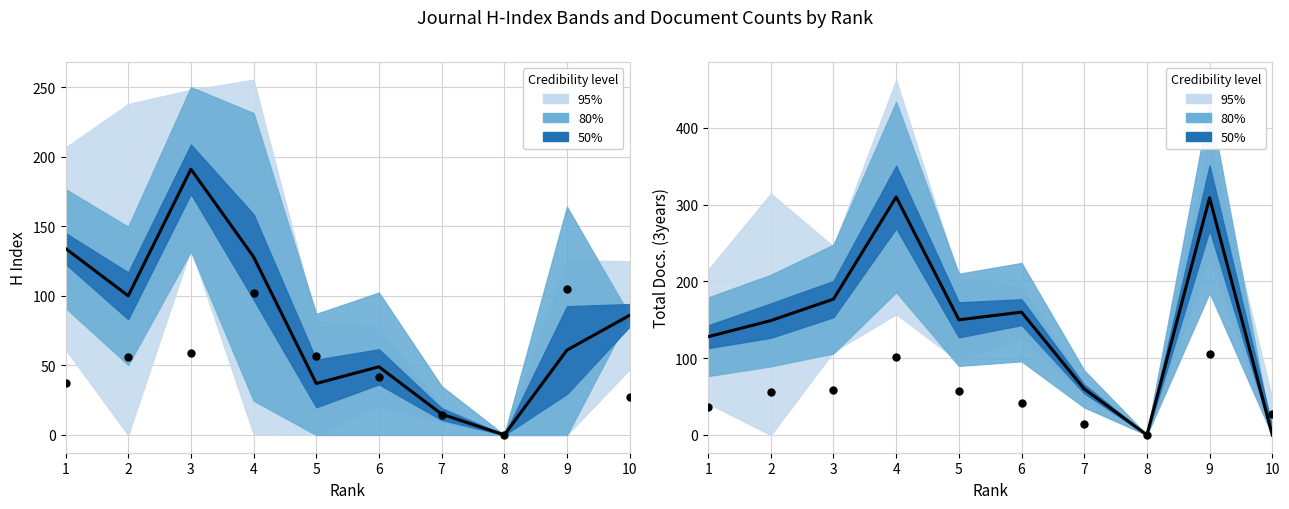

Which series has the largest total across all categories?

Total Docs. (3years)